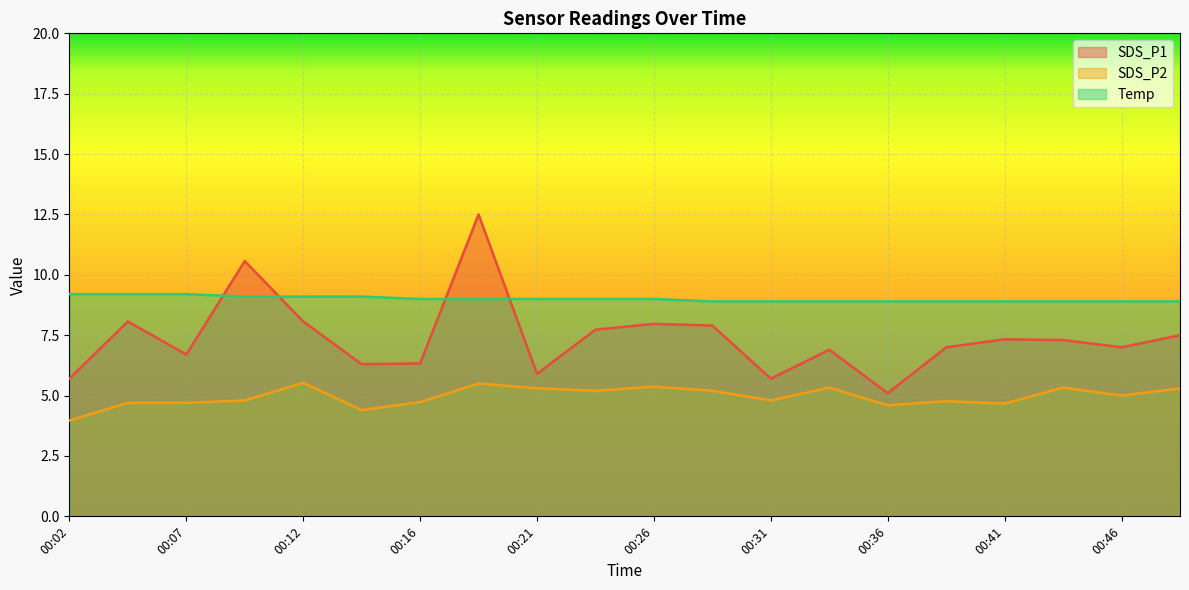

Is it true that Temp equals 4.6 at 00:31?

False